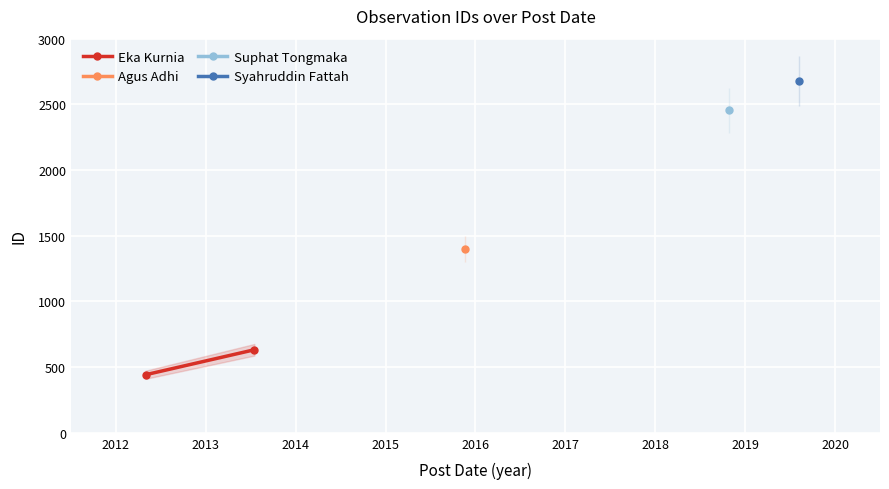

What is the smallest value displayed?

442